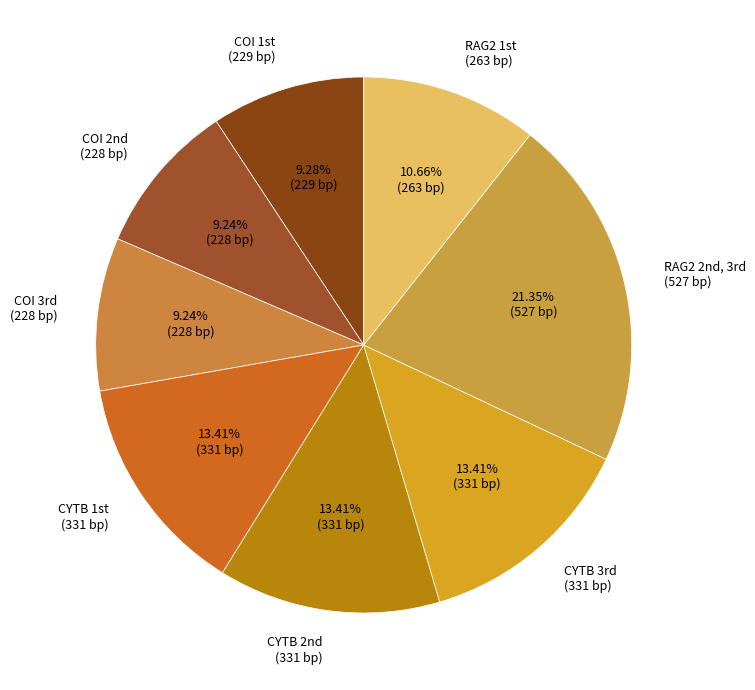

Count the number of slices in the pie.

8